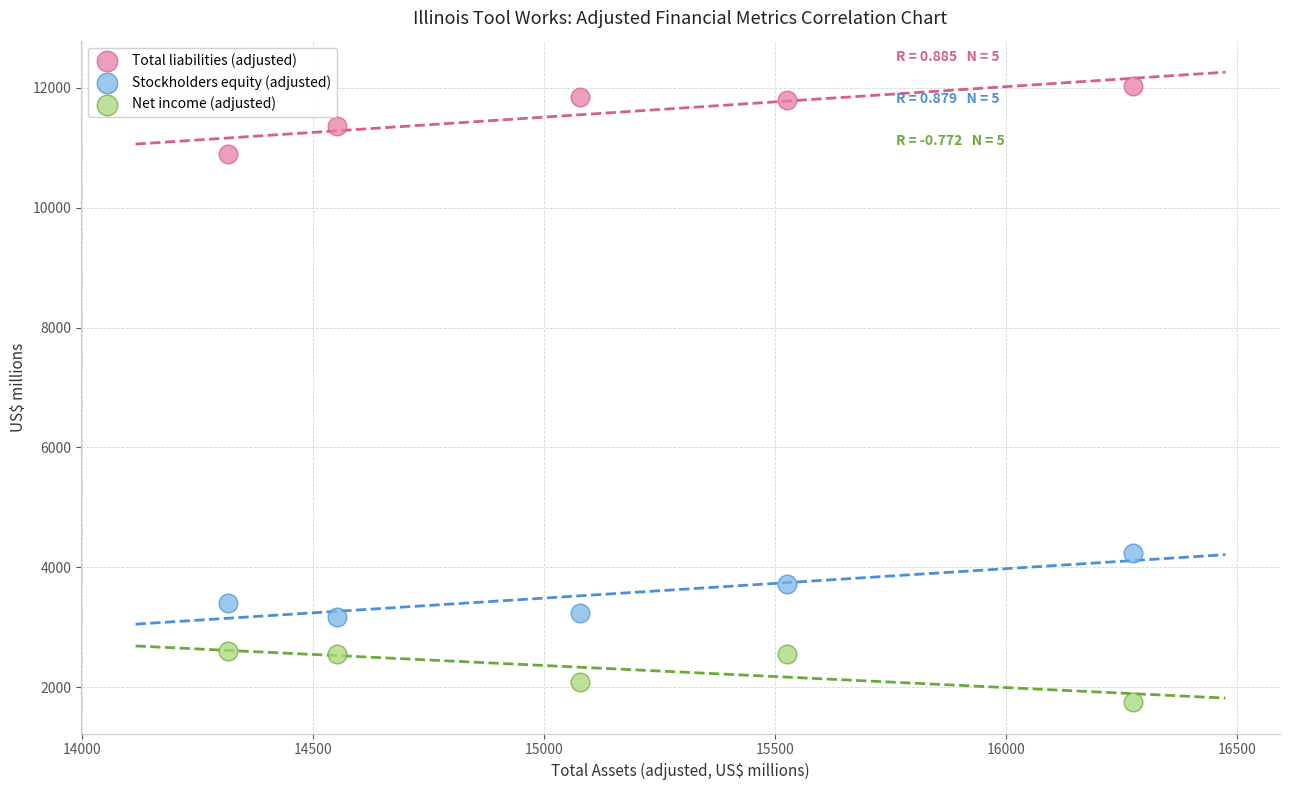

What are all the series names shown in the legend?

Total liabilities (adjusted), Stockholders equity (adjusted), Net income (adjusted)